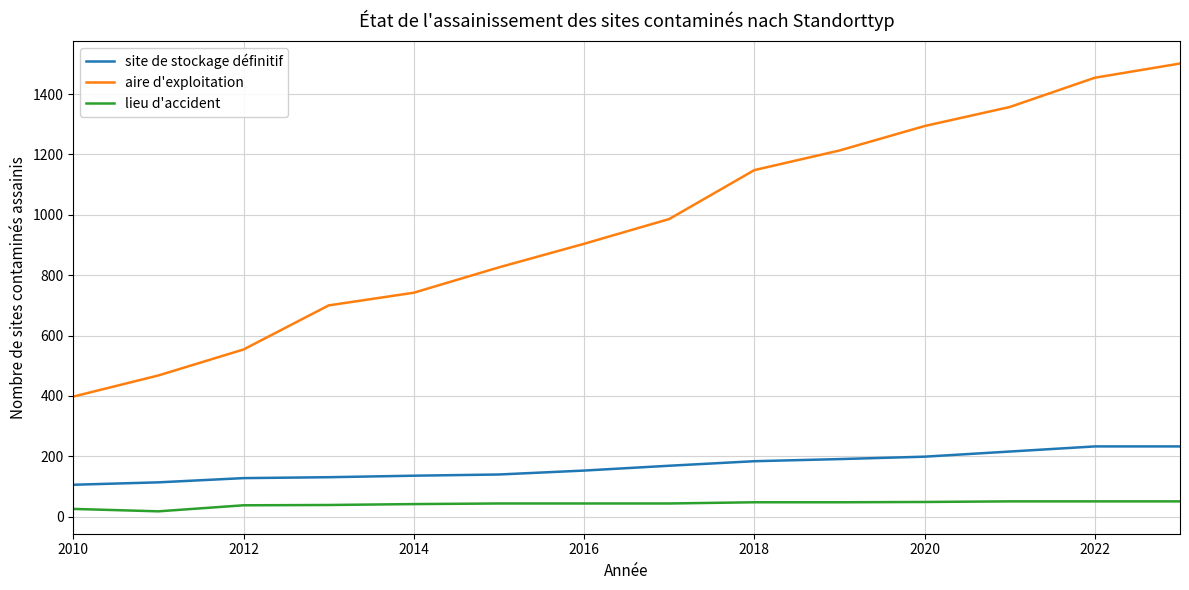

Which series has the widest spread of values?

aire d'exploitation